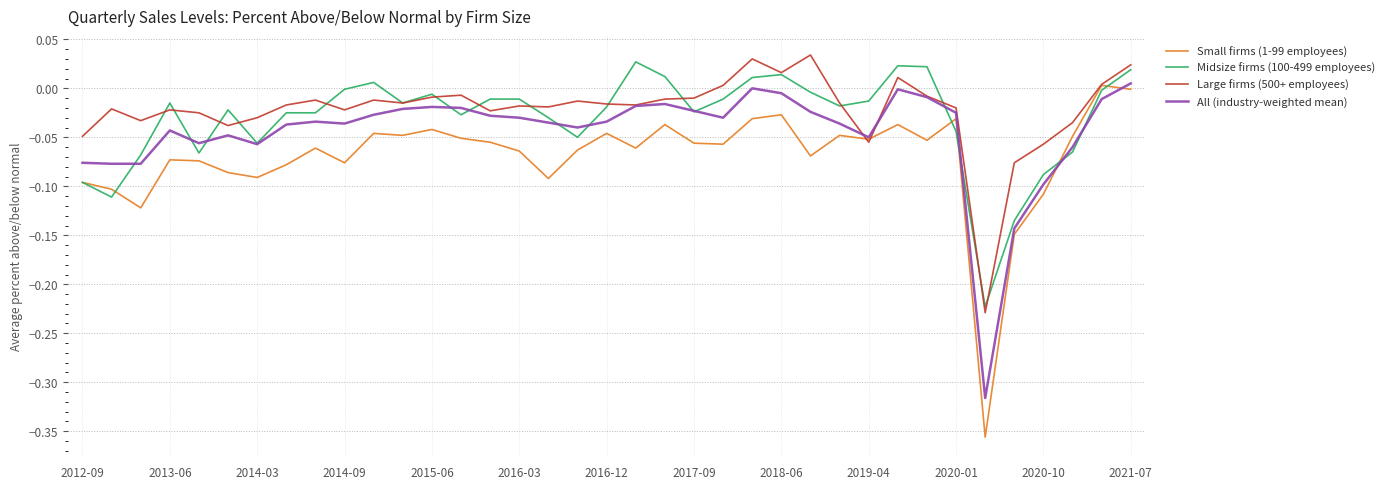

List the series in order of their overall mean, lowest first.

Small firms (1-99 employees), All (industry-weighted mean), Midsize firms (100-499 employees), Large firms (500+ employees)